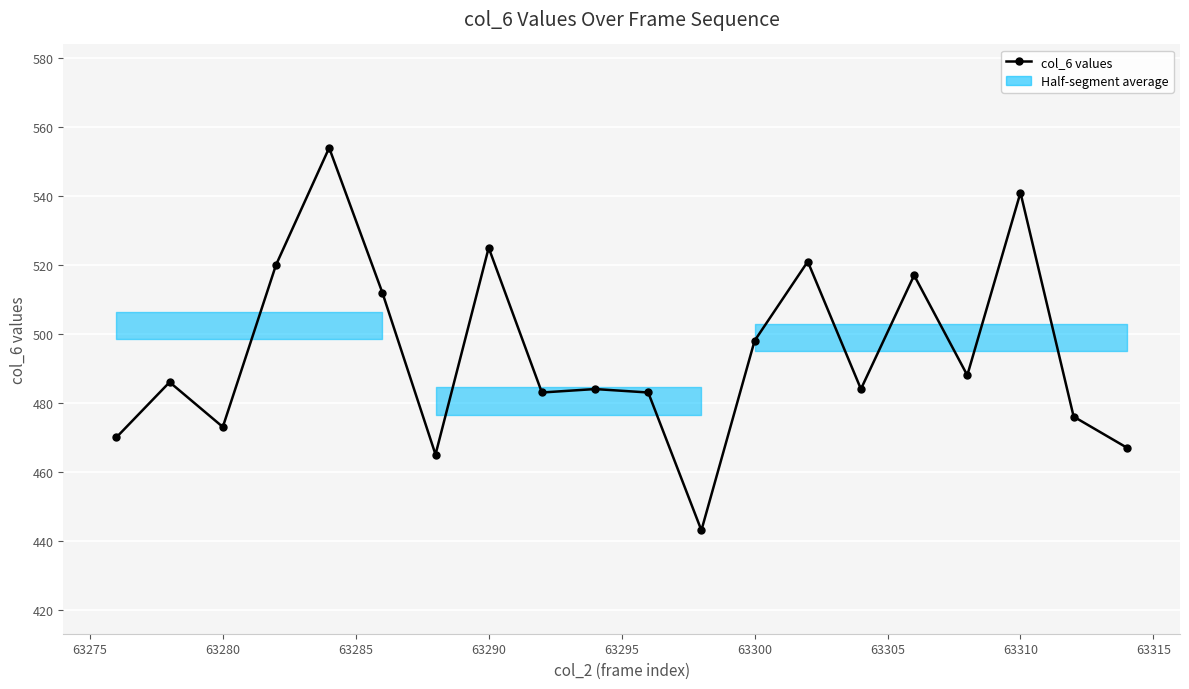

Count the number of data series in this chart.

1